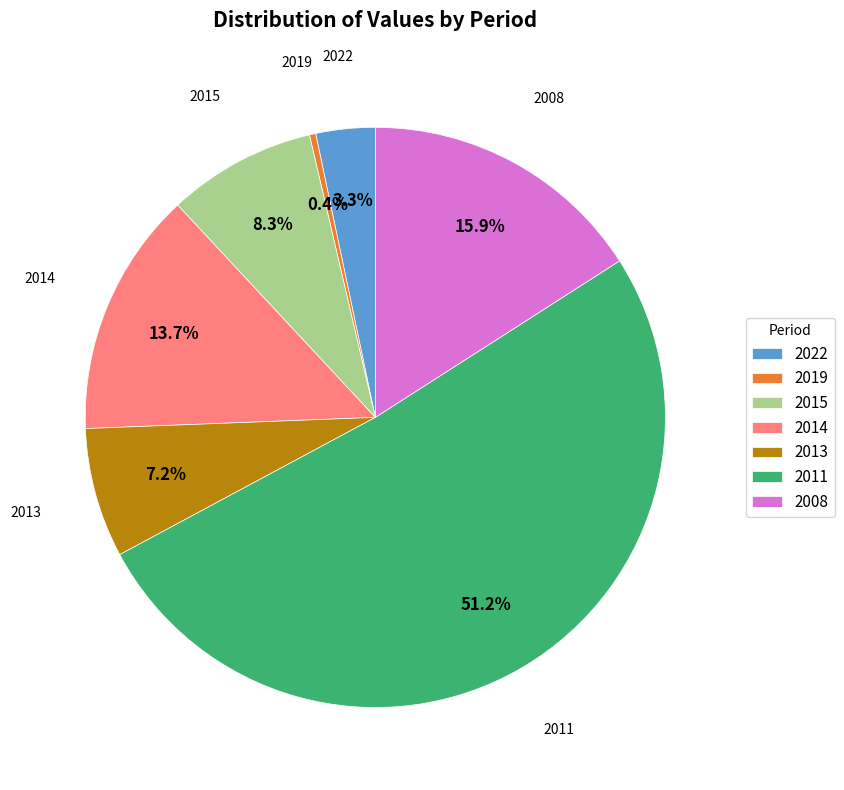

Between 2014 and 2011, which is larger?

2011